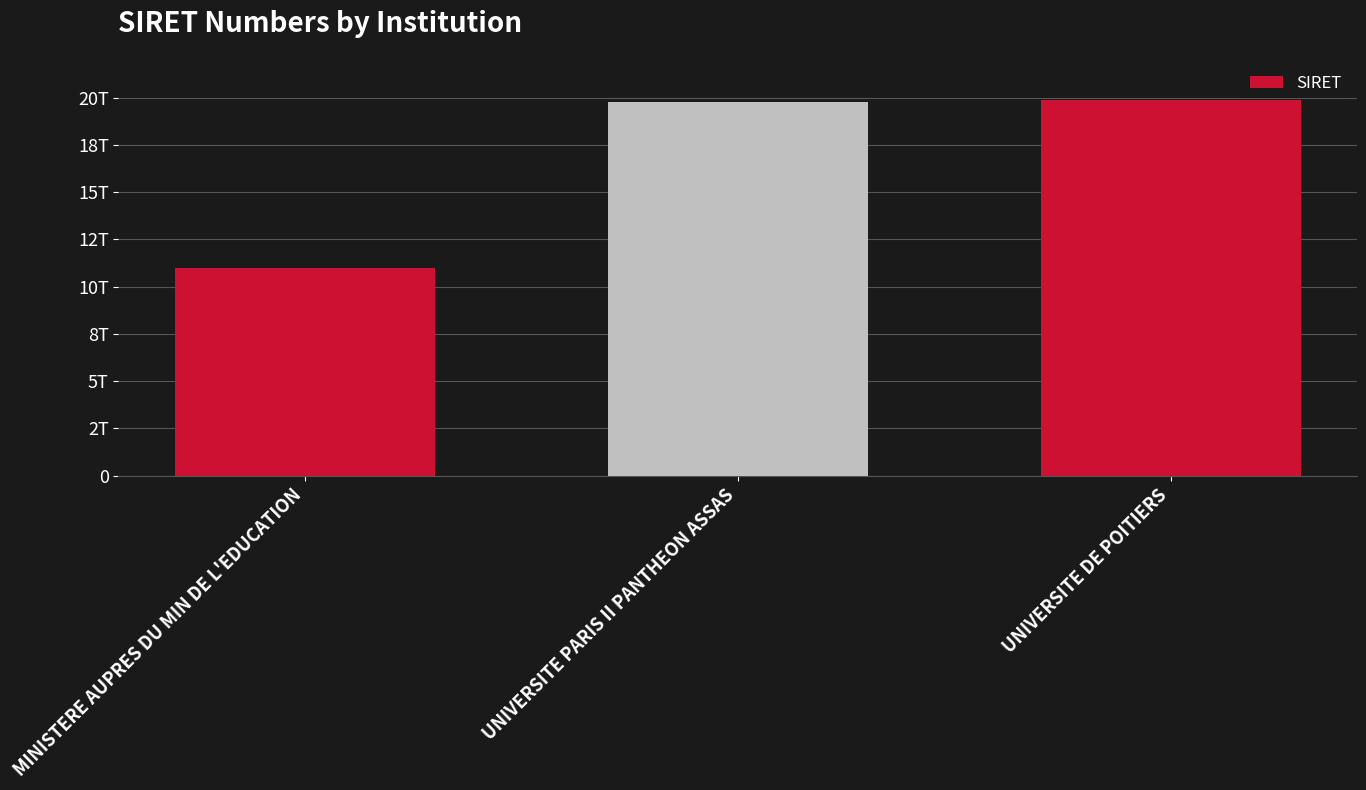

Does the chart contain any negative values?

No